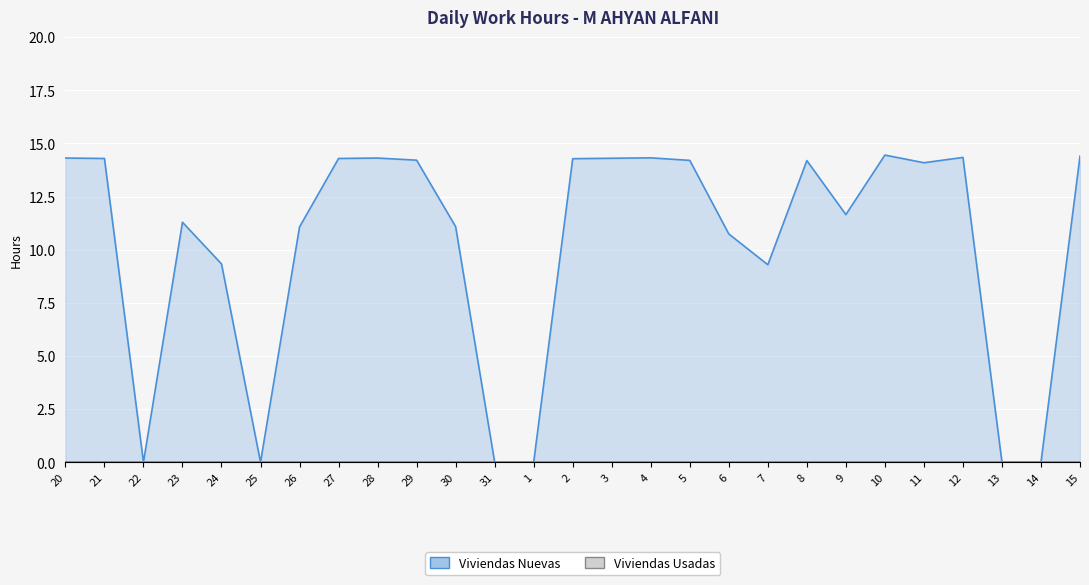

What is the ratio of the value at 29 to the value at 4?

1.0